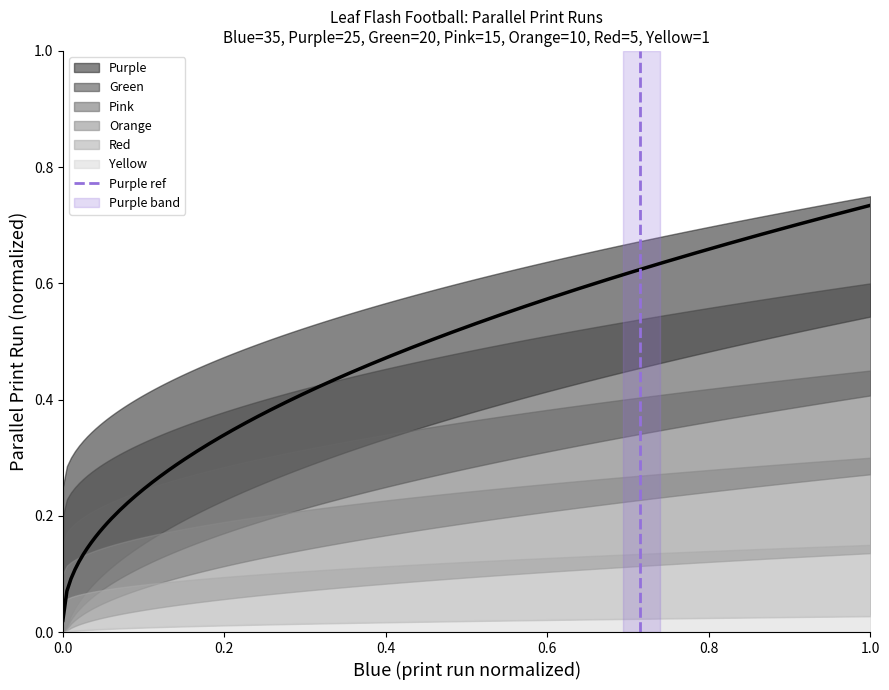

Count the values in the range 0 to 1.

2